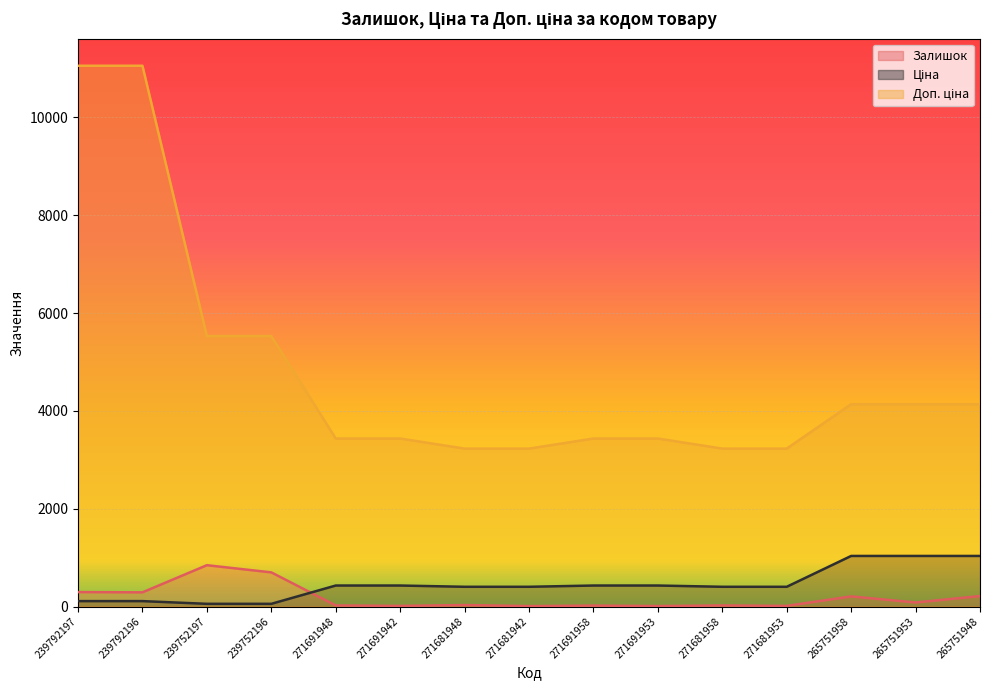

What is the lowest value of the Залишок series?

9.0